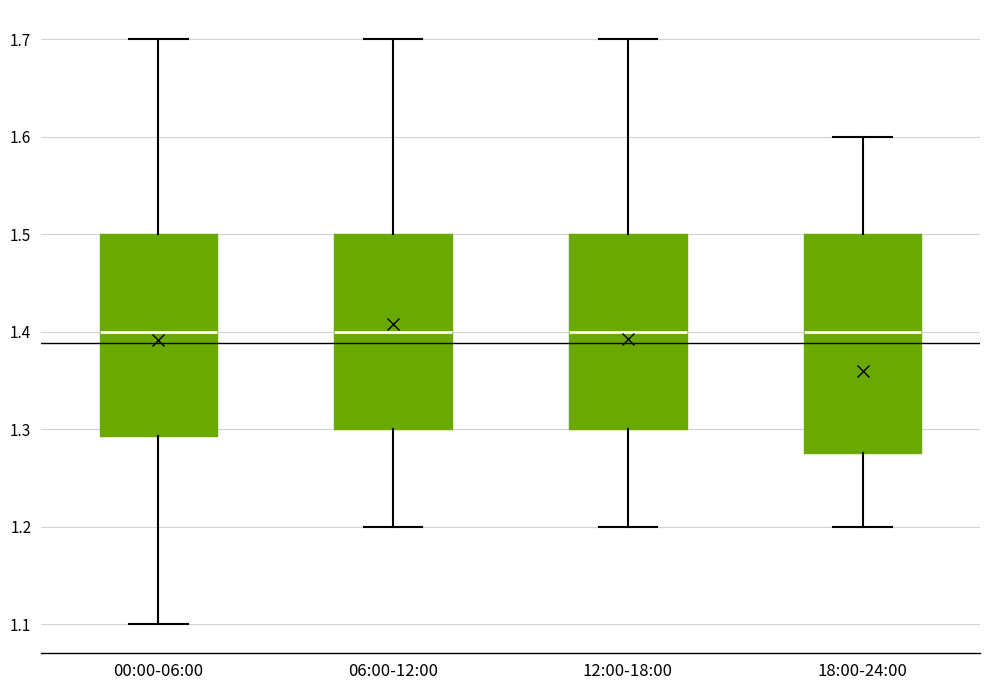

Which box is the tallest, from its lower edge to its upper edge?

18:00-24:00